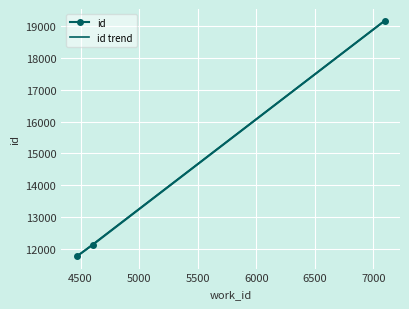

Which series has the largest range (max minus min)?

id trend